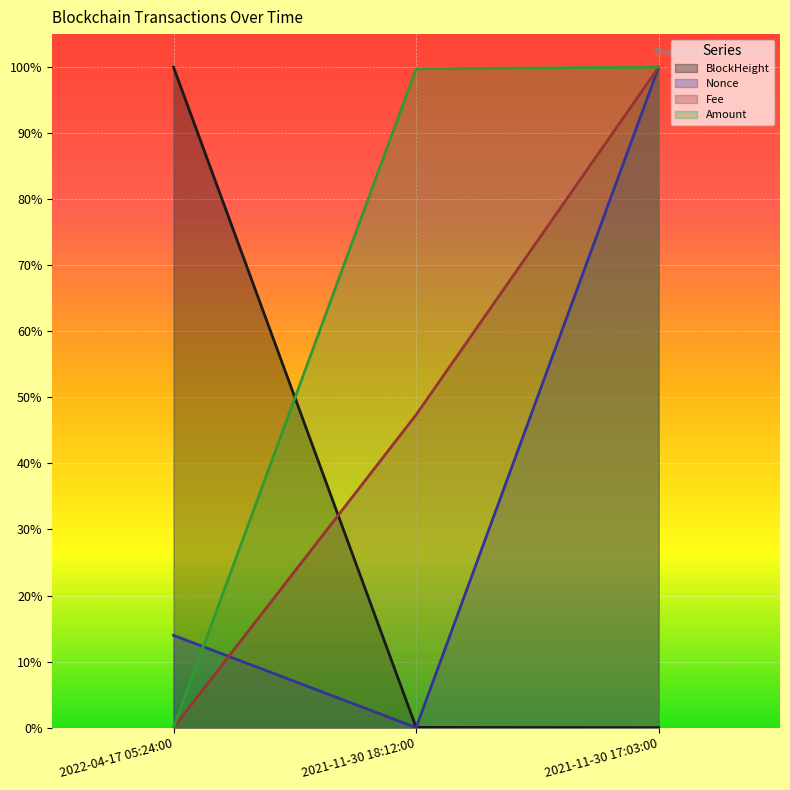

What is the sum of all Fee values?

1.5